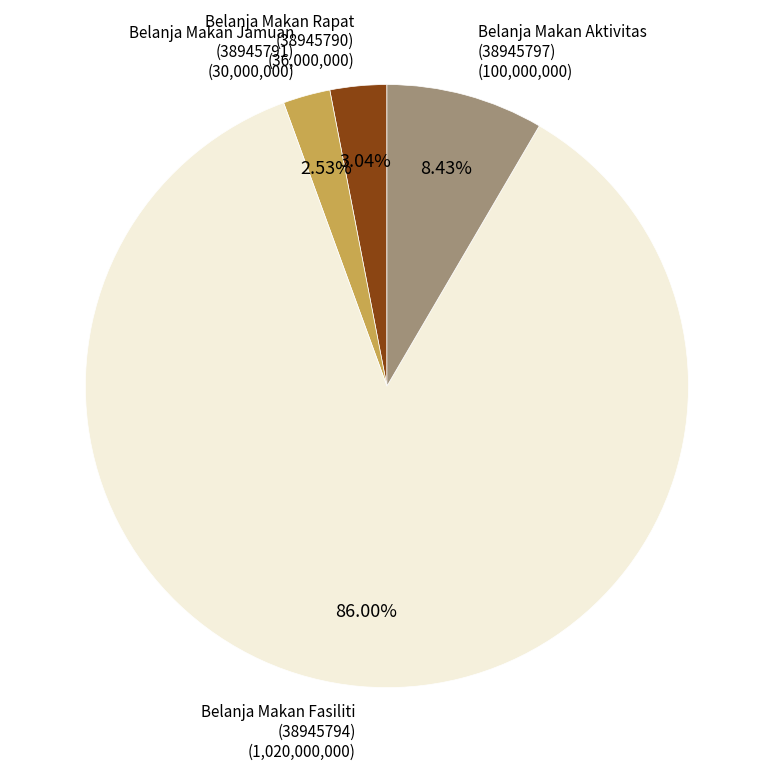

Is there a majority slice in this chart?

Yes